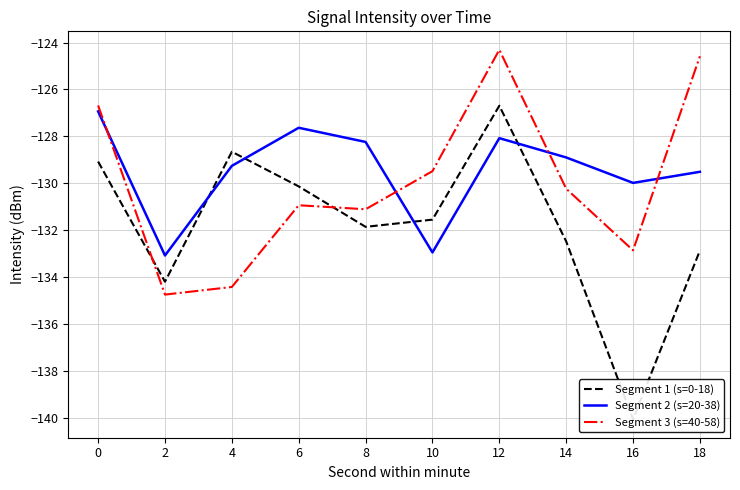

What is the difference between the maximum and second lowest values in the Segment 3 (s=40-58) series?

10.1